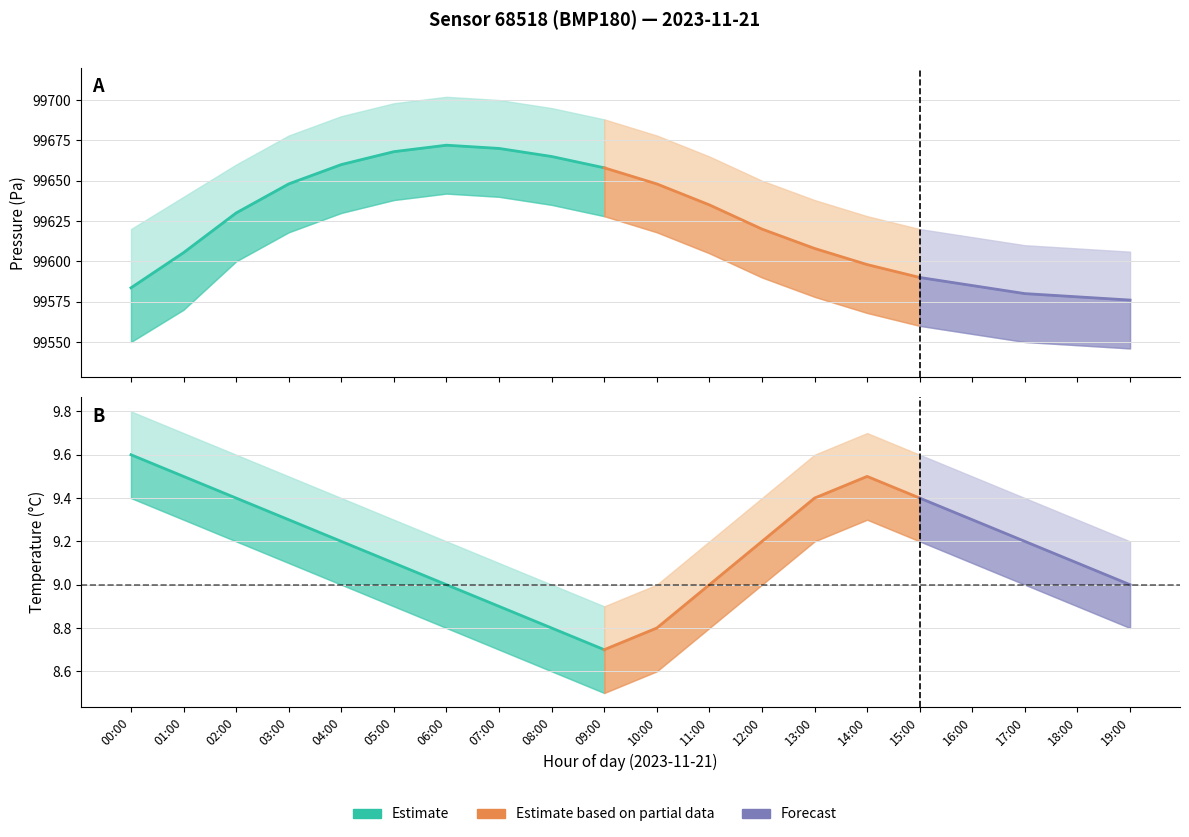

Is this an area chart (filled region under the line)?

No